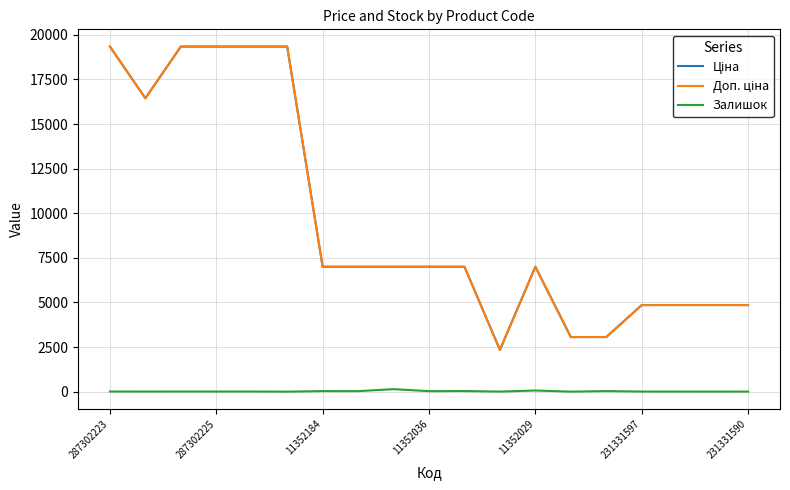

What is the greatest value displayed?

19343.1